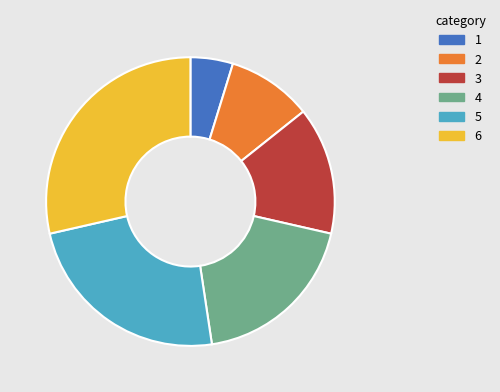

Is there a majority slice in this chart?

No